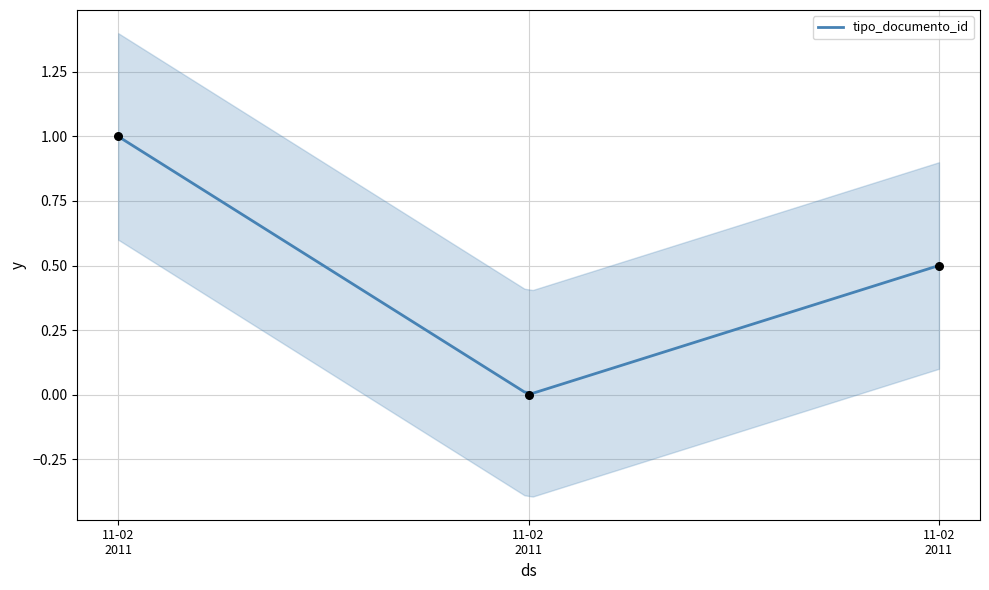

Which has a higher value, 11-02 2011 or 11-02 2011?

11-02 2011